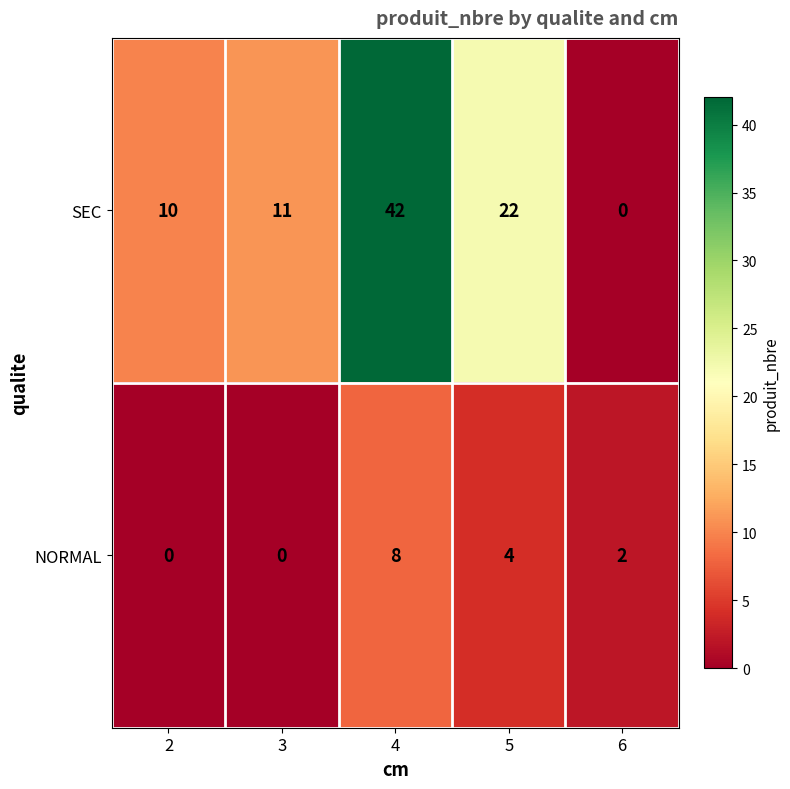

At which category is the sum across all series the highest?

4